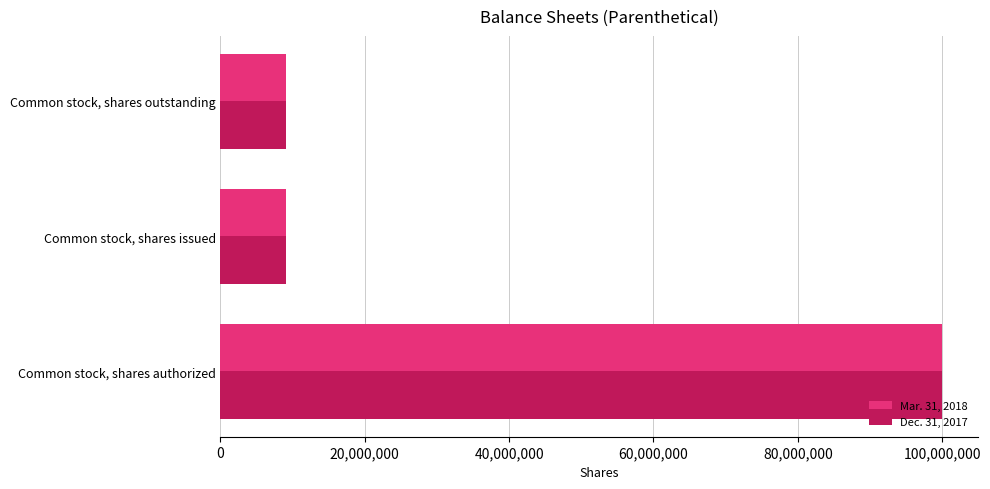

How many Dec. 31, 2017 values are between 9106250 and 100000000?

3